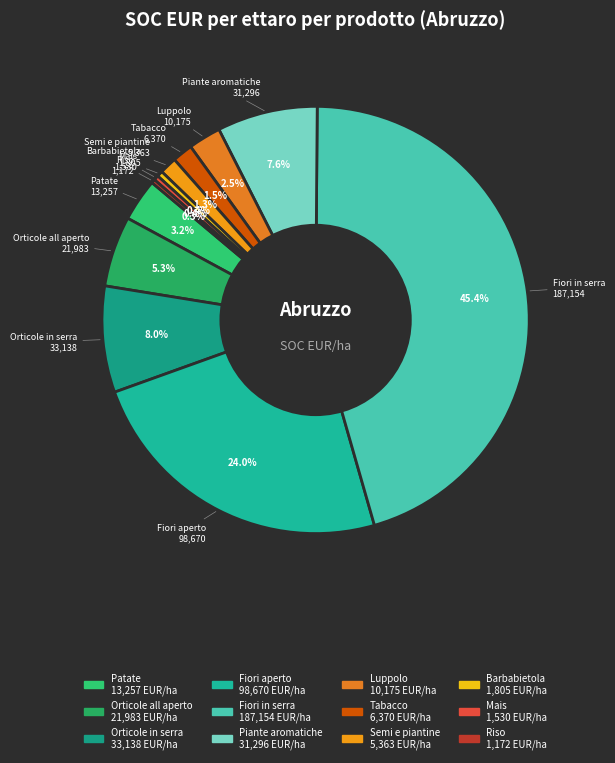

What is the largest slice in the pie chart?

Fiori in serra